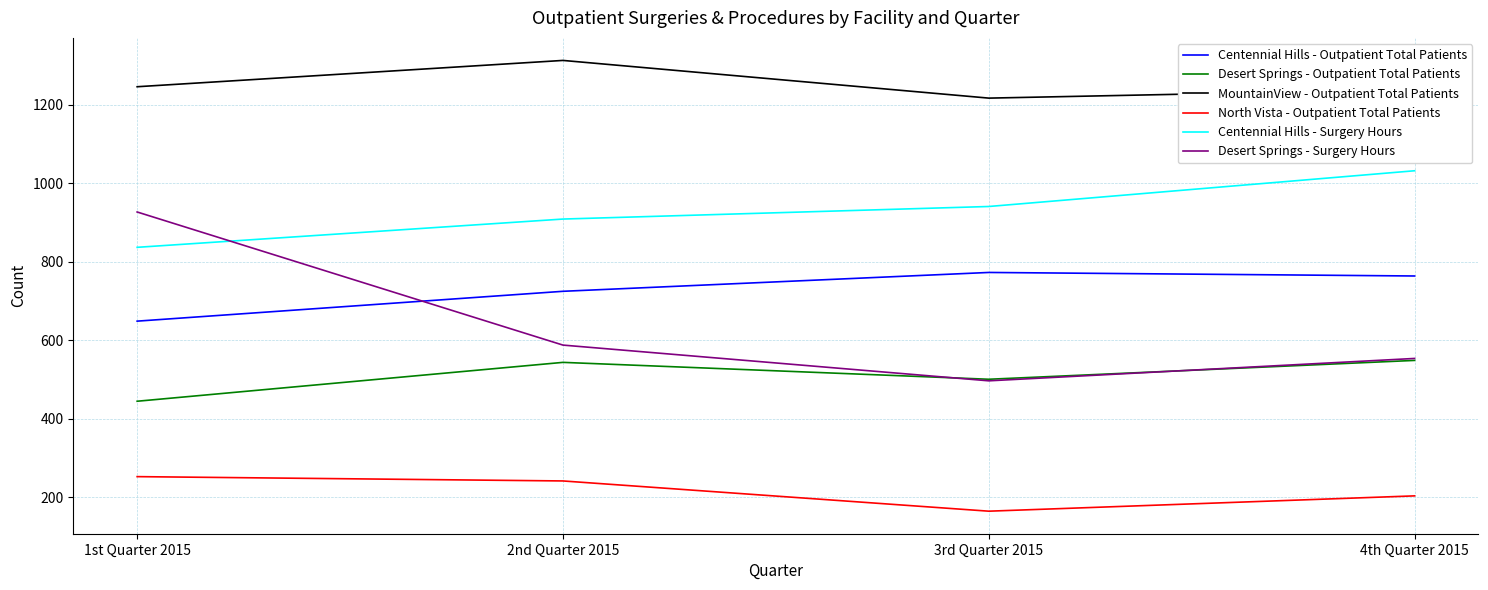

What is the sum of the Desert Springs - Surgery Hours values at 3rd Quarter 2015 and 2nd Quarter 2015?

1085